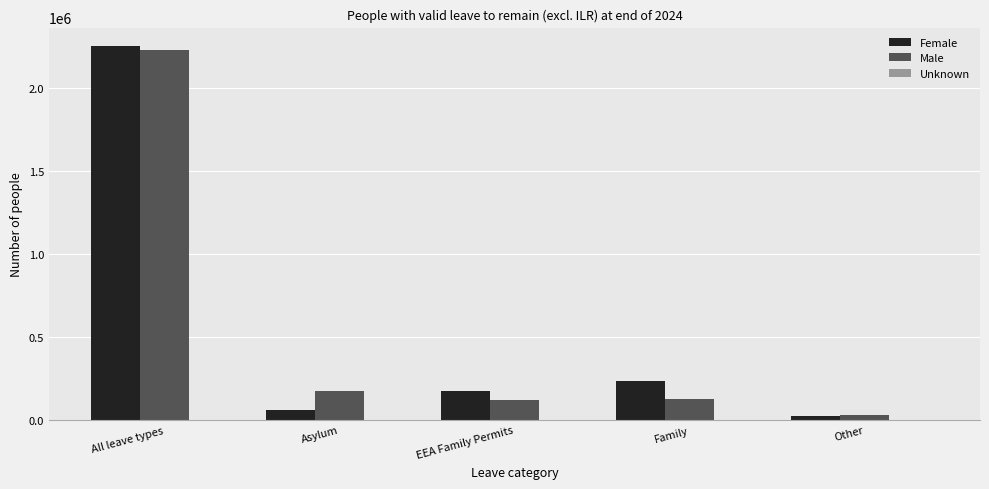

At which category is the sum across all series the highest?

All leave types